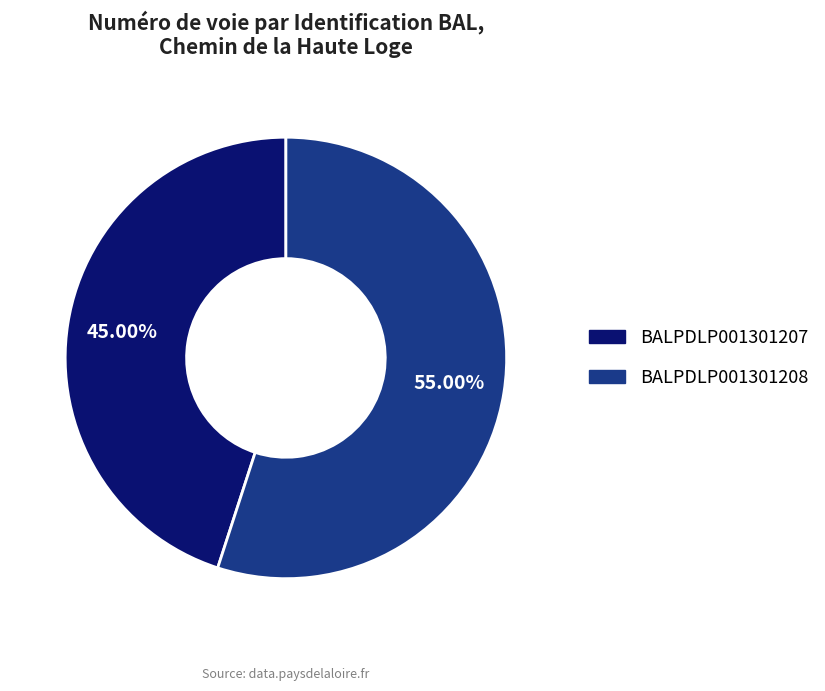

Which category has the biggest portion of the pie?

BALPDLP001301208